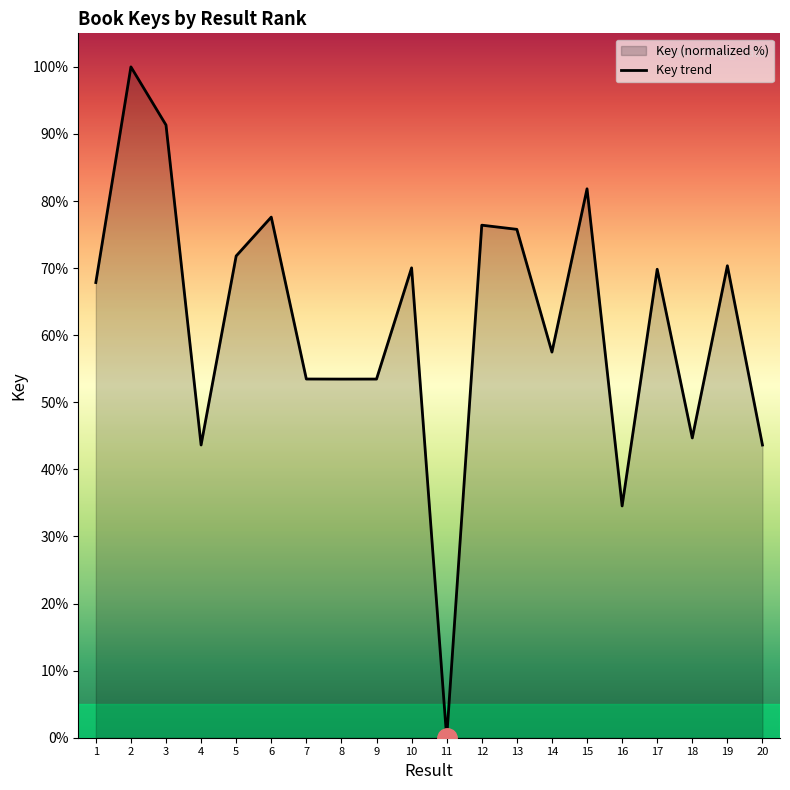

What is the difference between the maximum and second lowest values?

65.5